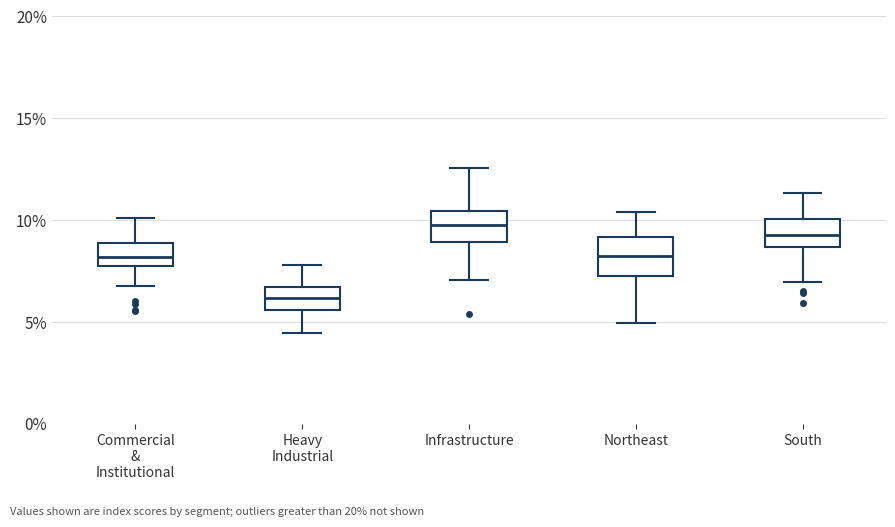

Reading left to right, transcribe this box plot: for each box, give where its median line is, the range the box spans, and where its two whiskers end, as read against the y-axis. The values are not printed on the chart, so give them approximately, as read against the axis.

Commercial & Institutional: median 8.0, box 7.5 to 9.0, whiskers 7.0 to 10.0
Heavy Industrial: median 6.0, box 5.5 to 6.5, whiskers 4.5 to 8.0
Infrastructure: median 10.0, box 9.0 to 10.5, whiskers 7.0 to 12.5
Northeast: median 8.0, box 7.5 to 9.0, whiskers 5.0 to 10.5
South: median 9.5, box 8.5 to 10.0, whiskers 7.0 to 11.5